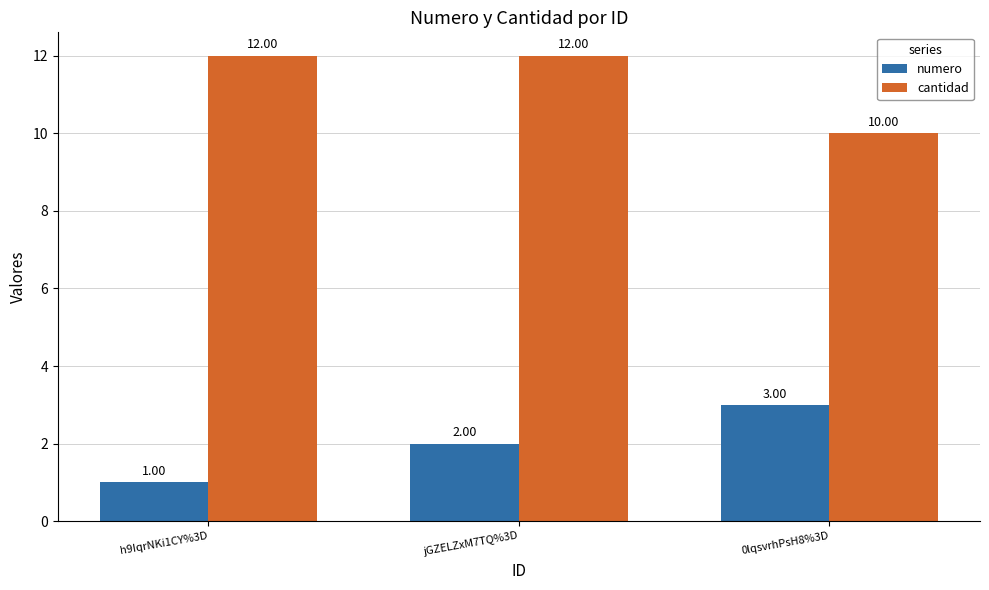

What is the sum of all numero values?

6